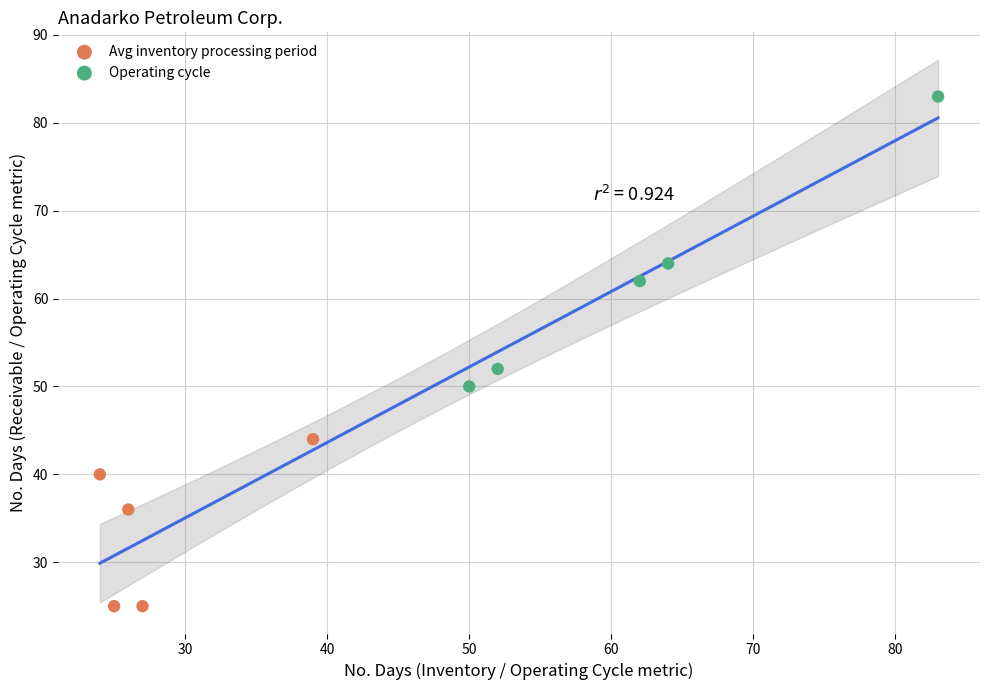

Which series has the largest Y range (max minus min)?

Operating cycle